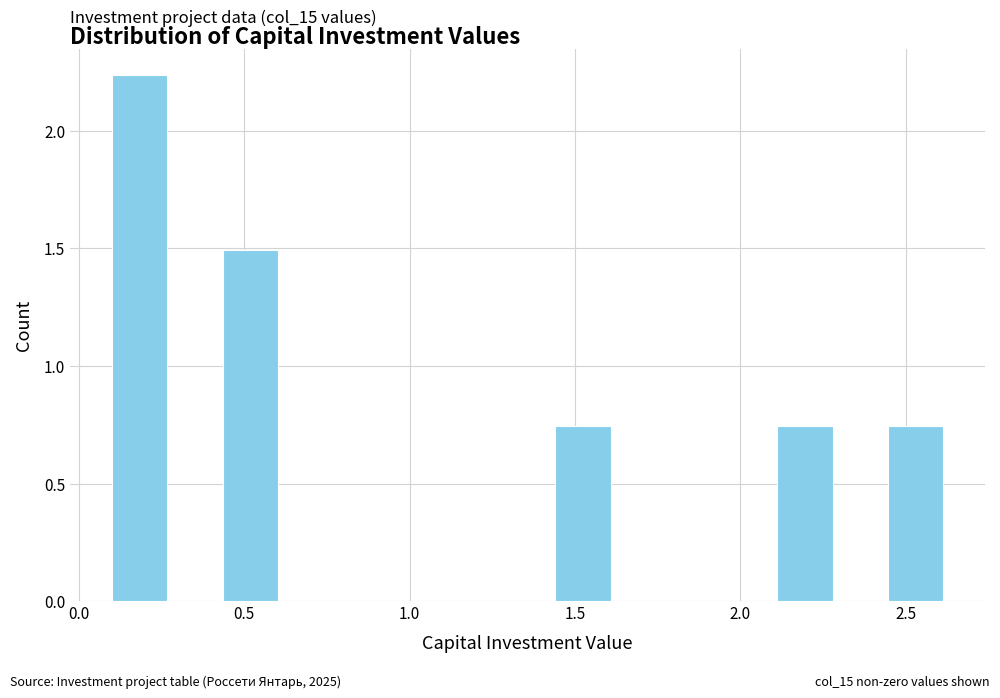

Read against the x-axis, roughly where is the centre of the tallest bar?

0.20